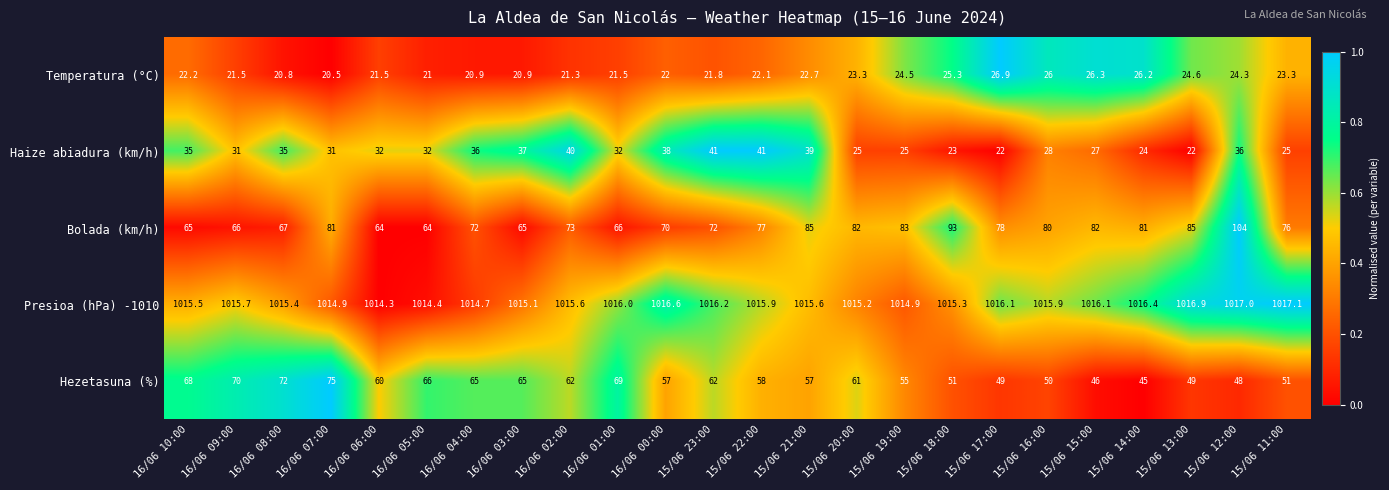

The Haize abiadura (km/h) series shows 43.9 at 15/06 16:00. True or false?

False